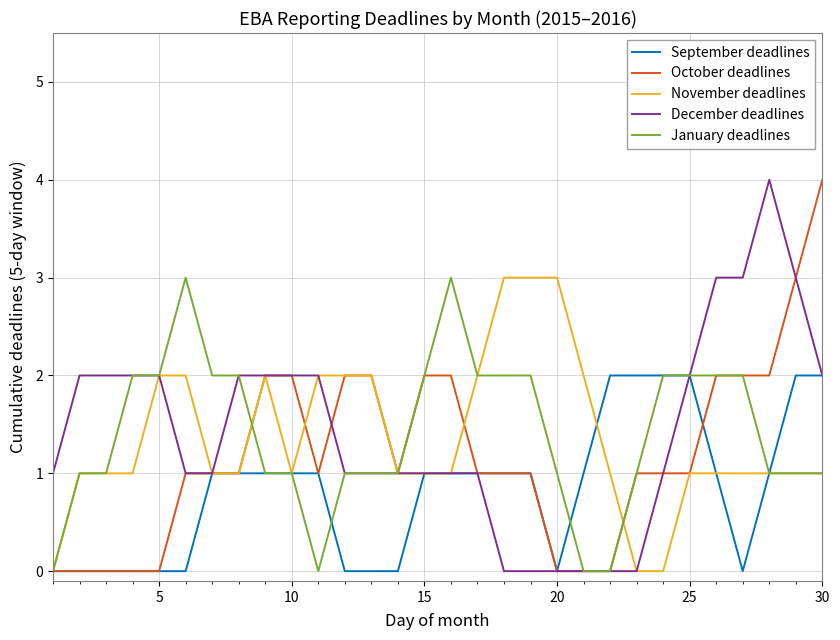

What is the greatest value displayed?

4